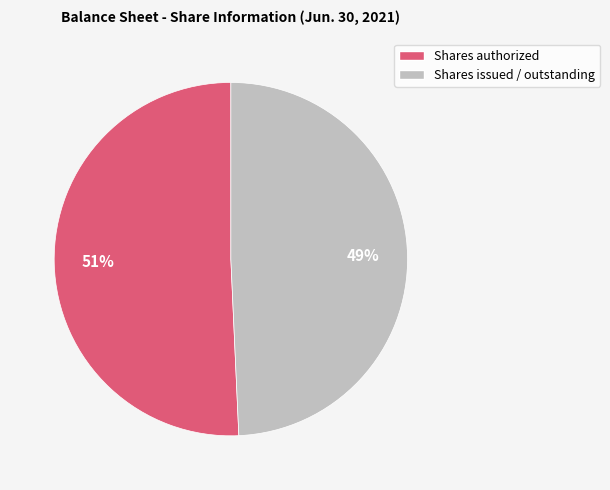

Which category has the smallest portion of the pie?

Shares issued / outstanding